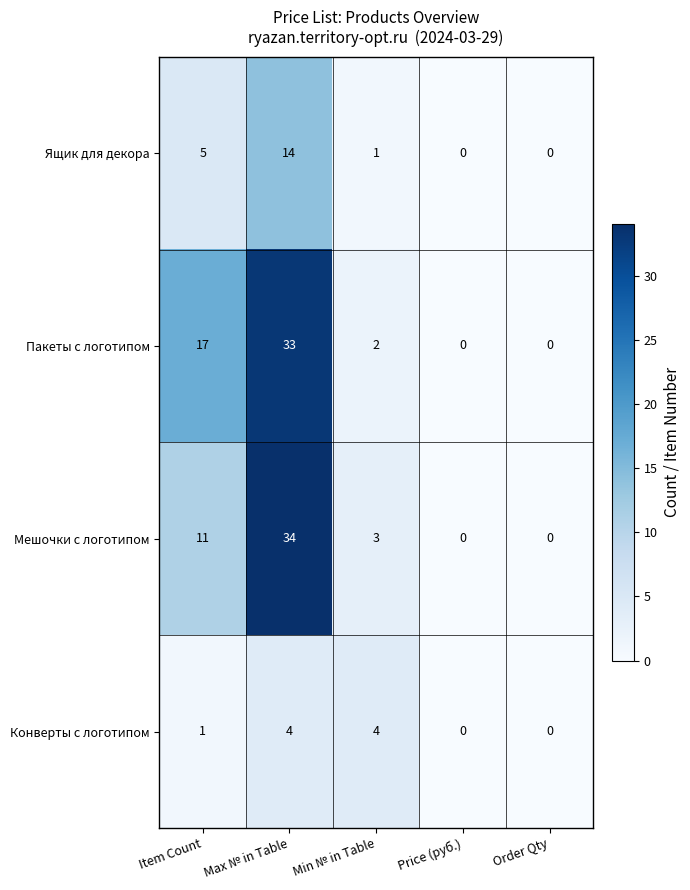

What is the difference between the Ящик для декора values at Item Count and Max № in Table?

9